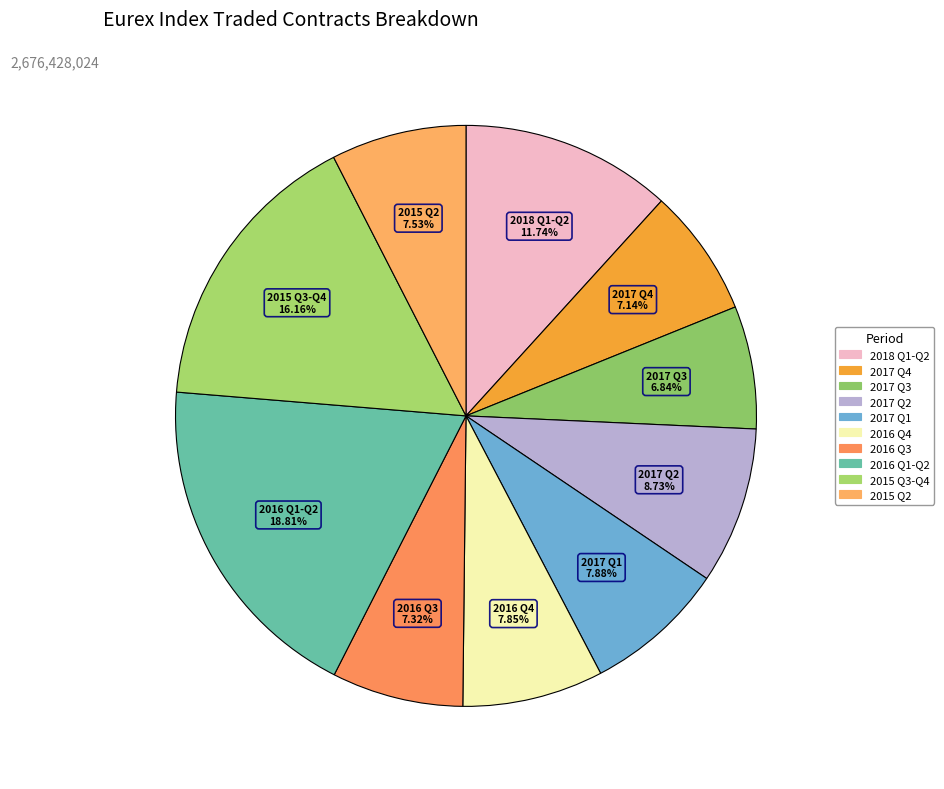

How many segments does this pie chart have?

10